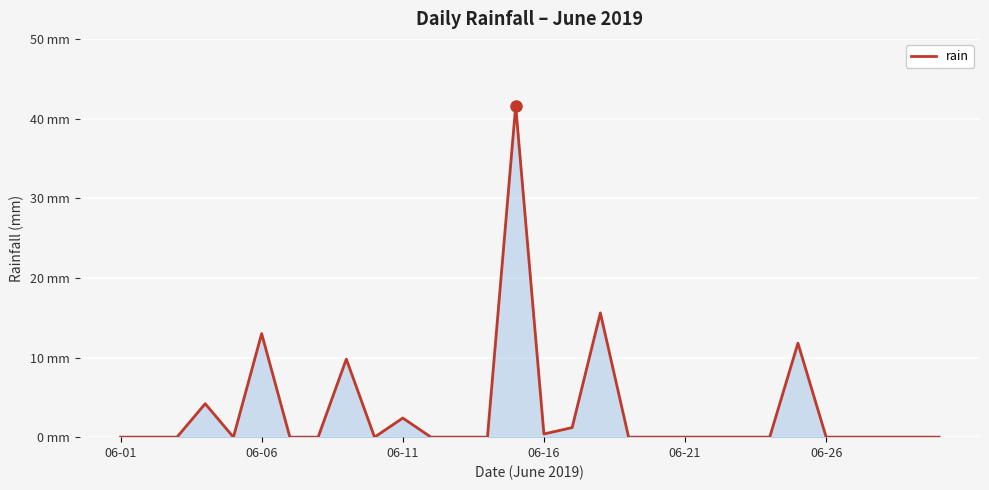

What is the greatest value displayed?

41.6